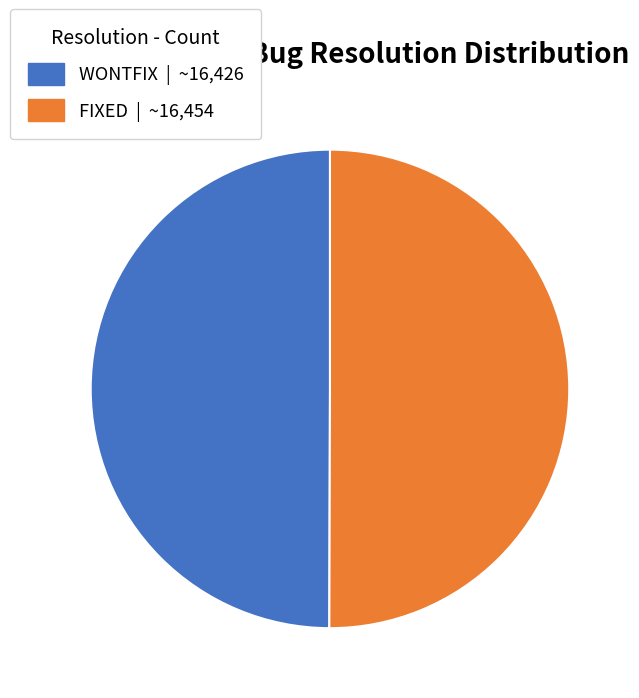

True or false: WONTFIX accounts for 50% of the total.

True